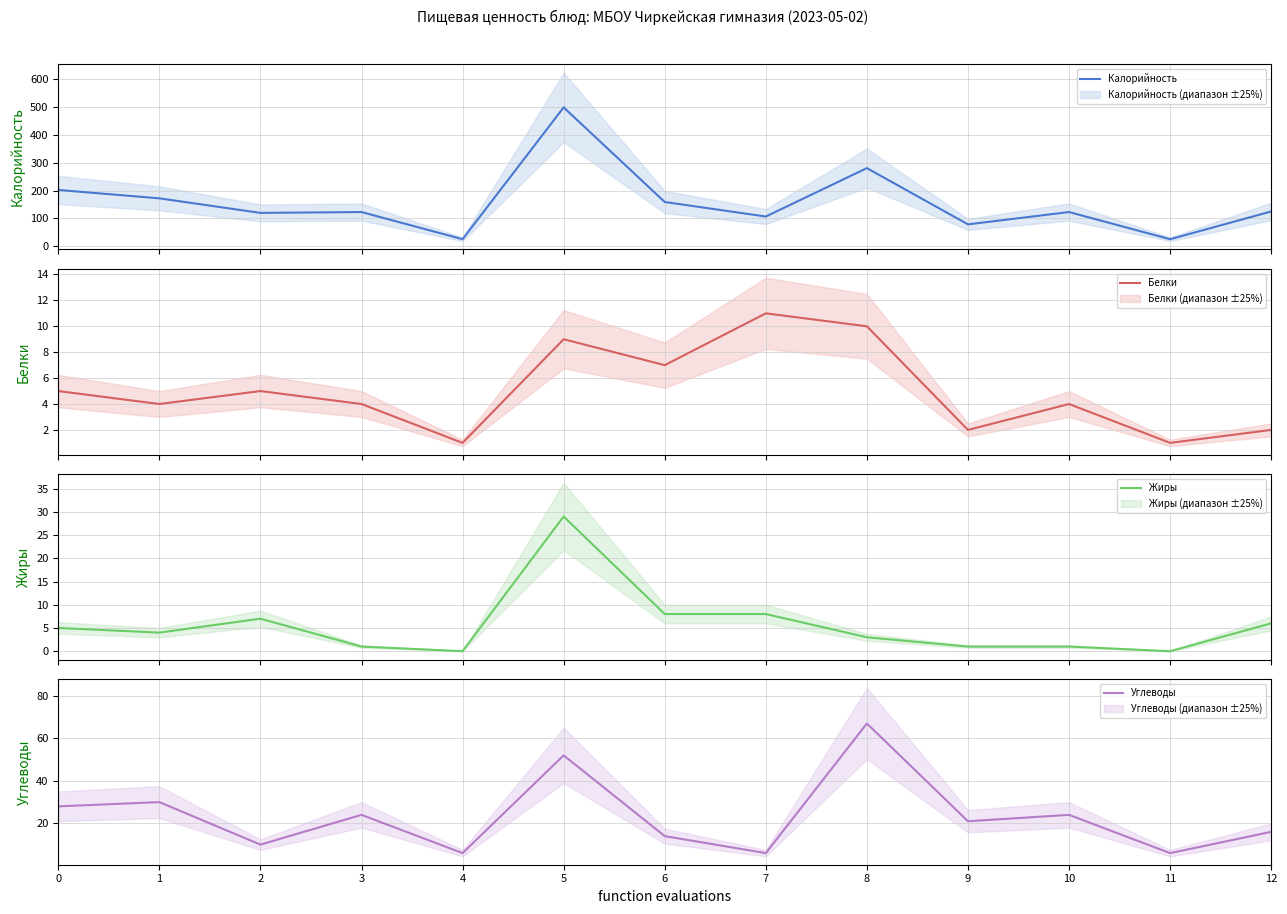

What is the value of the Углеводы point at the 9th from the left?

67